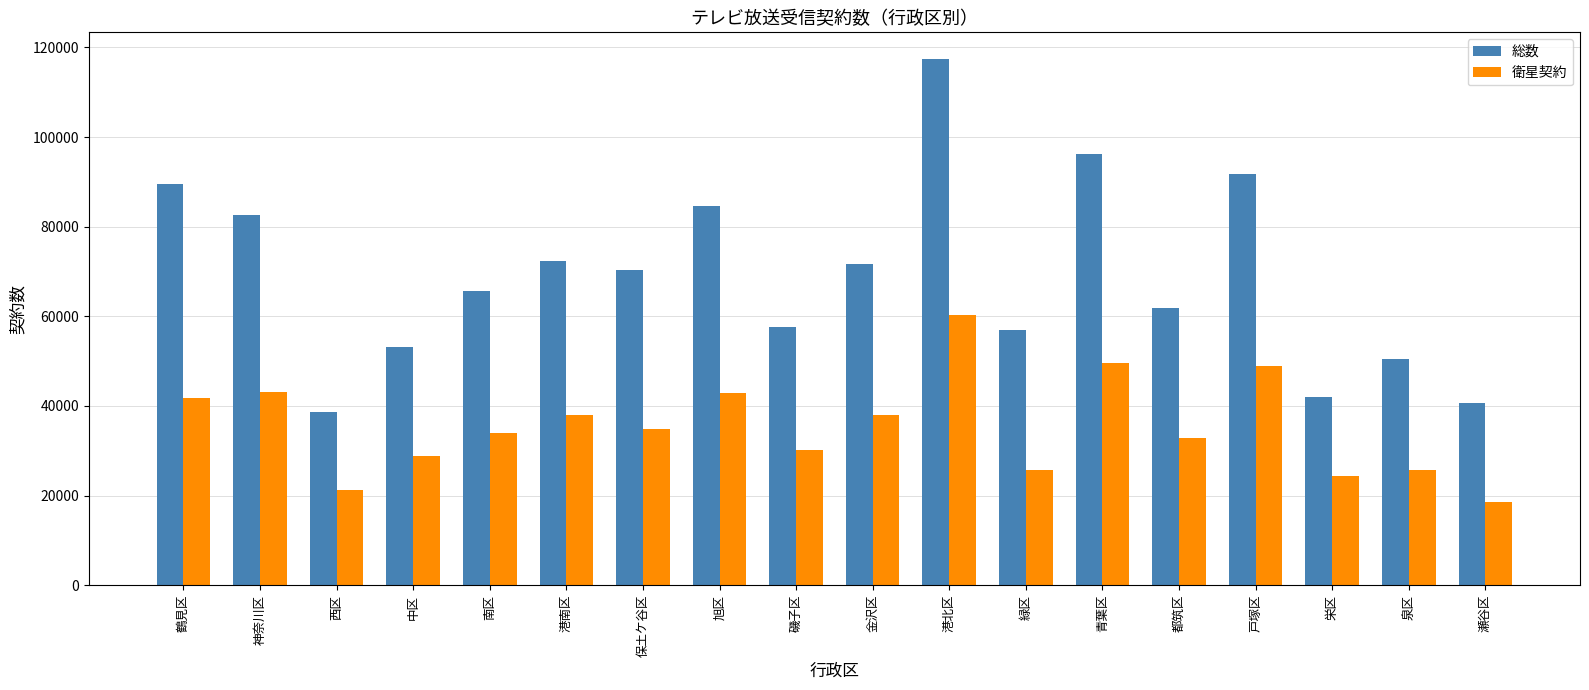

What is the difference between the maximum and second lowest values in the 総数 series?

76762